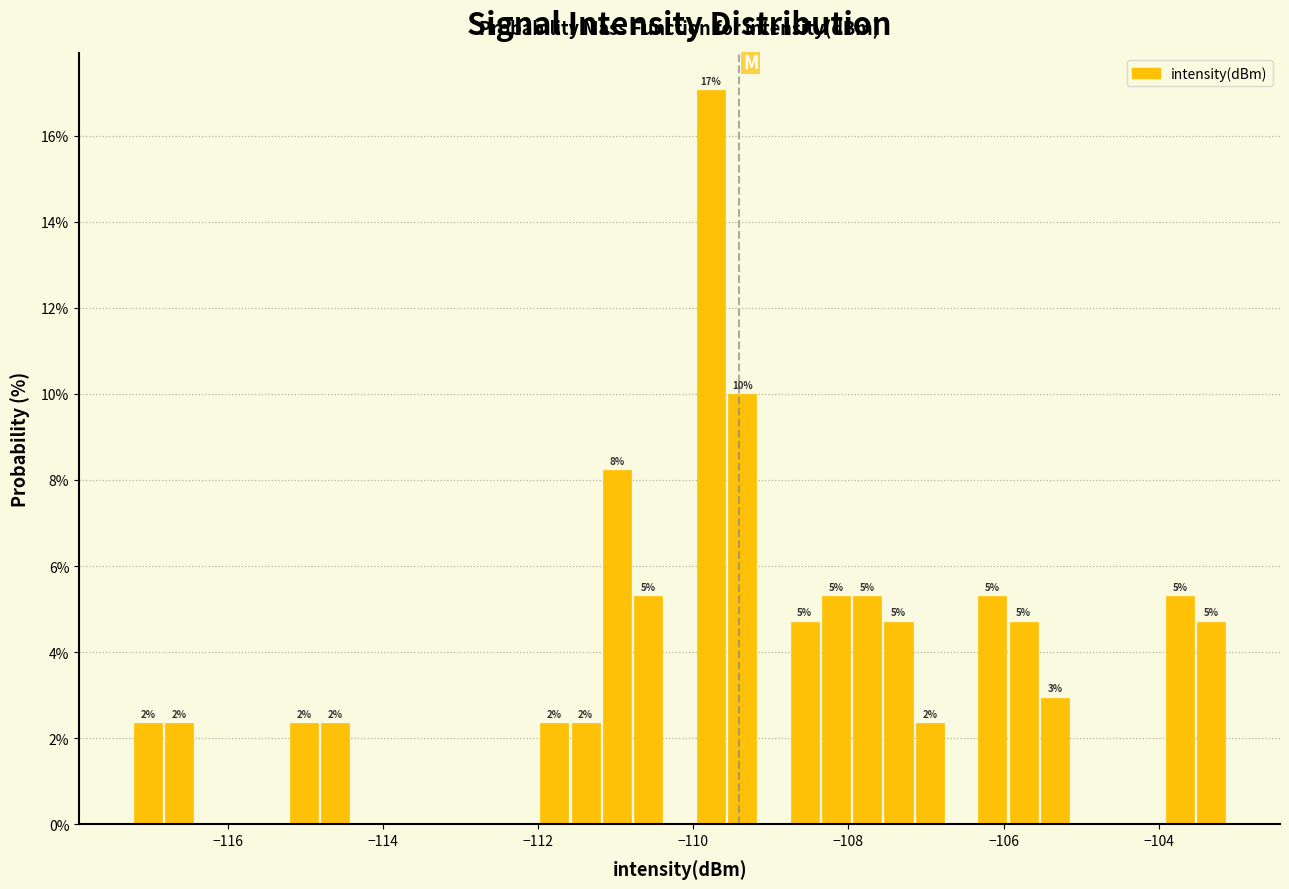

Around what value on the x-axis is the tallest bar? Give the approximate position of its centre, as read against the axis.

-109.8